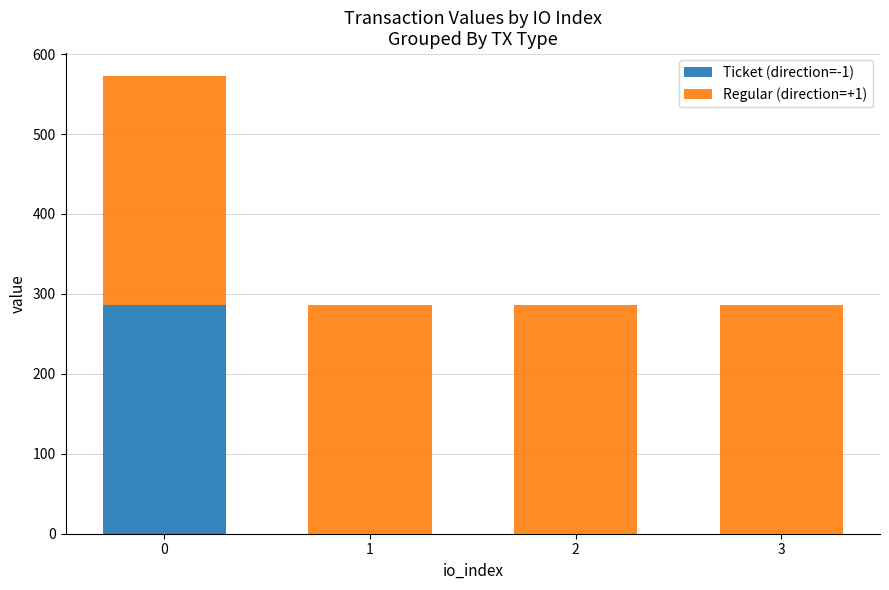

What is the total value across all series at 0?

572.6